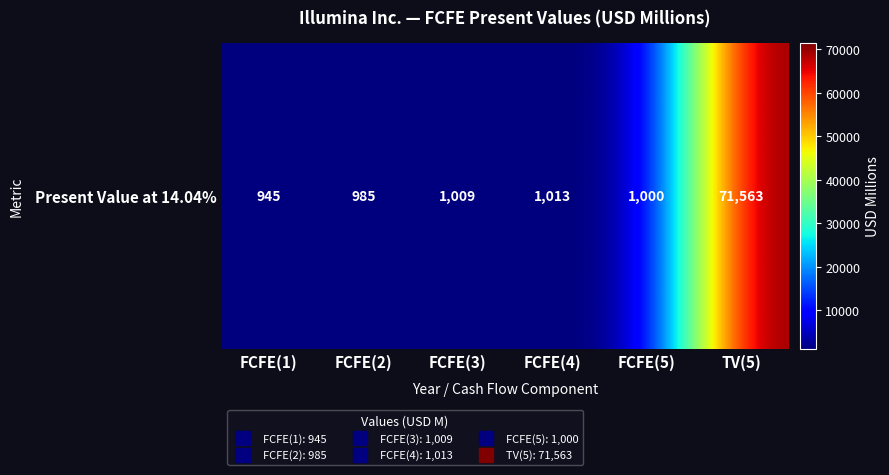

List the labels in order of value, largest first.

TV(5), FCFE(4), FCFE(3), FCFE(5), FCFE(2), FCFE(1)